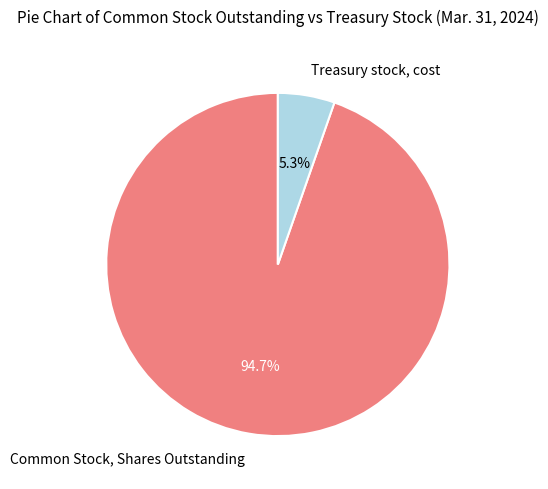

Between Common Stock, Shares Outstanding and Treasury stock, cost, which is larger?

Common Stock, Shares Outstanding